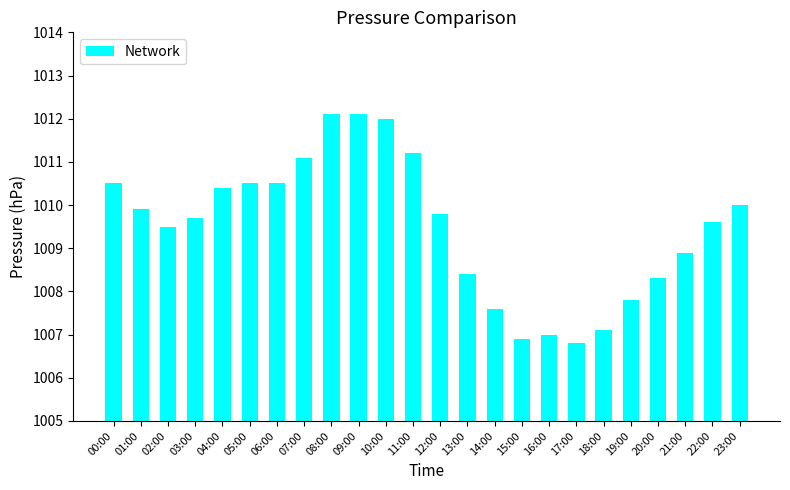

What is the difference between the maximum and minimum values?

5.3